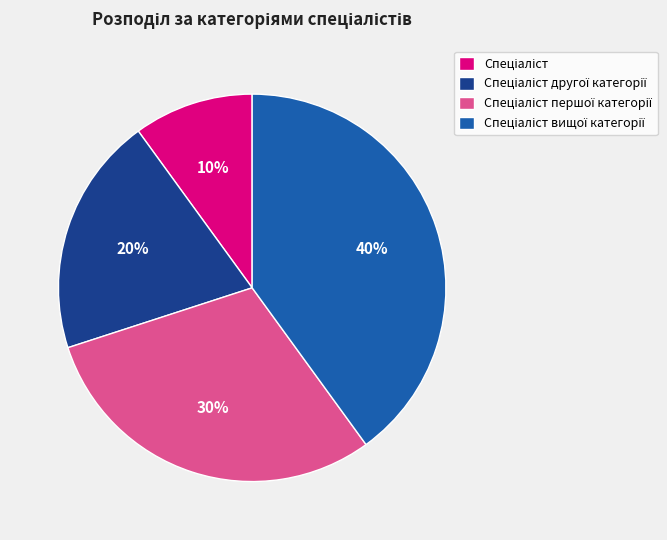

Does any single category account for the majority?

No